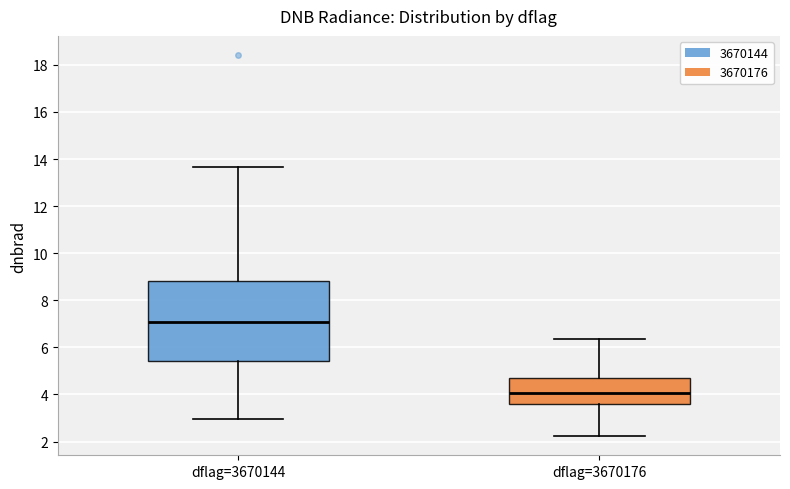

Where is the lower edge of the box for dflag=3670176 on the y-axis? The values are not printed on the chart, so give them approximately, as read against the axis.

3.6